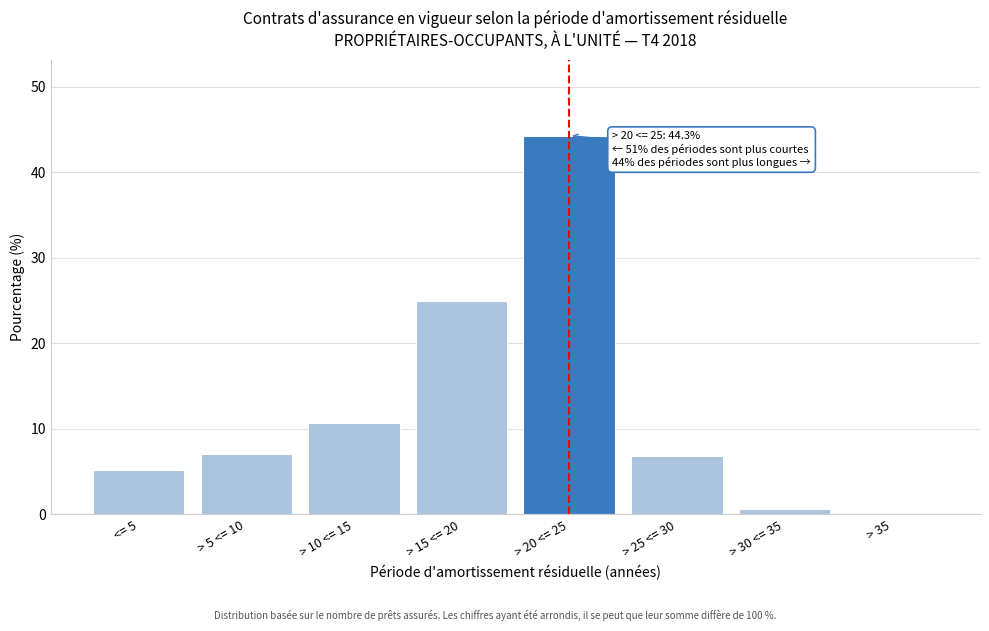

The chart shows a value of 5.6 at > 15 <= 20. True or false?

False